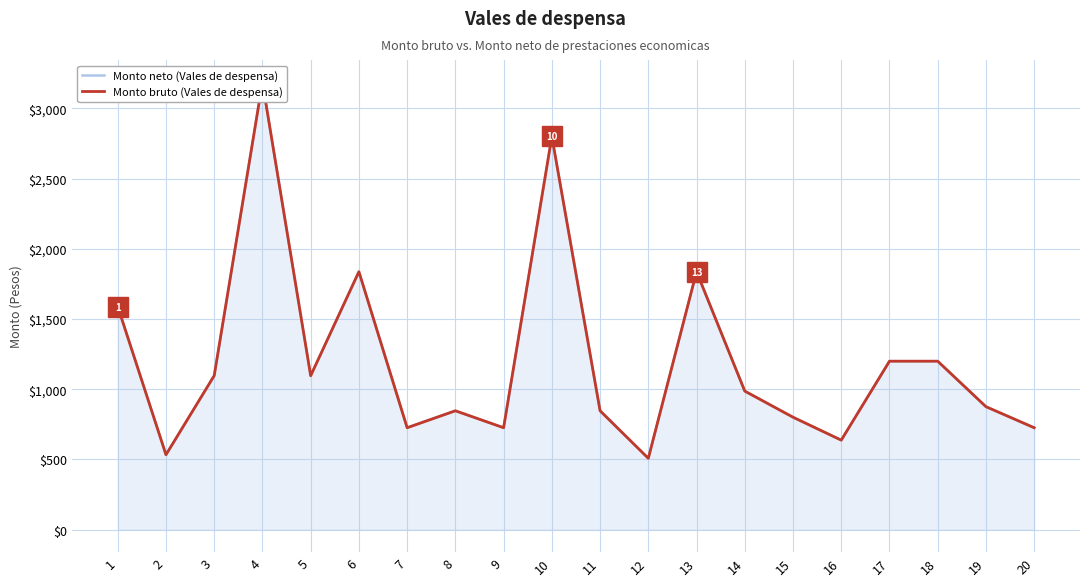

Reading right to left, extract all data points from this chart.

Monto neto (Vales de despensa): 725.8	875.7	1199.5	1199.5	637.4	800.8	986.7	1836.7	508.1	846.5	2799.3	725.8	846.5	725.8	1836.7	1096.0	3184.6	1096.5	533.5	1588.7
Monto bruto (Vales de despensa): 725.8	875.7	1199.5	1199.5	637.4	800.8	986.7	1836.7	508.1	846.5	2799.3	725.8	846.5	725.8	1836.7	1096.0	3184.6	1096.5	533.5	1588.7